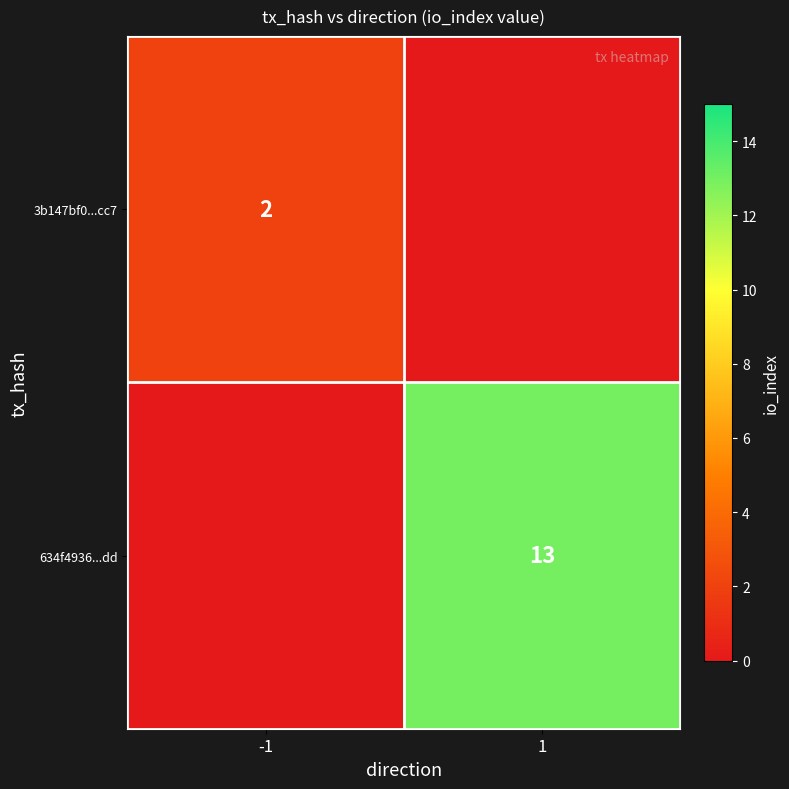

Is it true that 634f4936...dd equals 22 at 1?

False